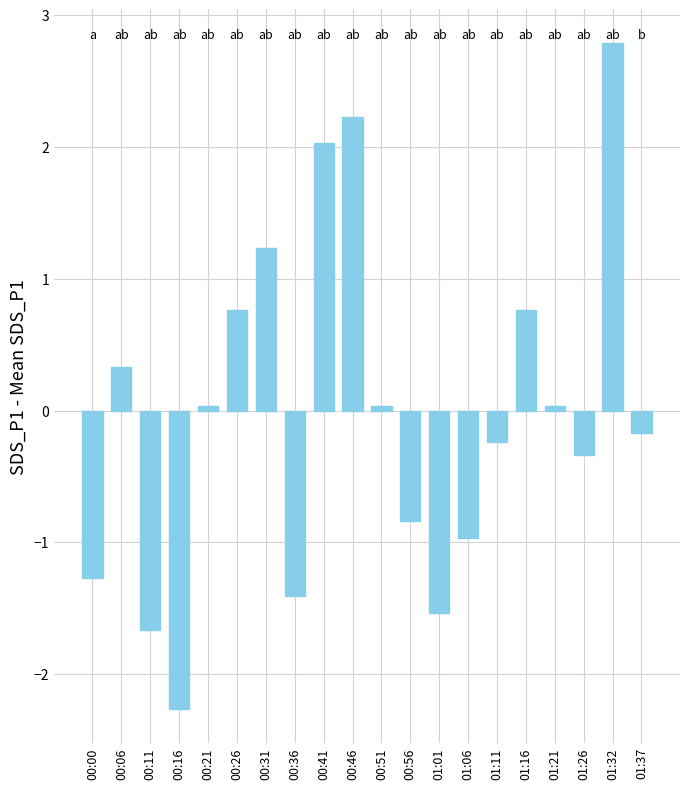

How many bars are there in total?

20